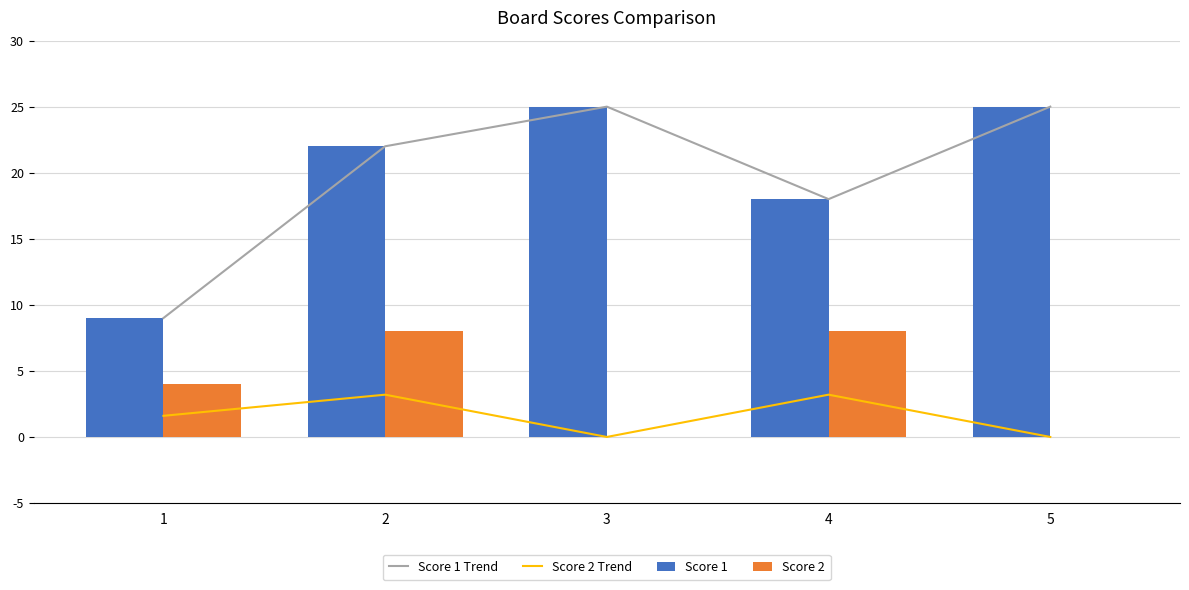

What is the value of the Score 2 Trend bar at the 1st from the left?

1.6